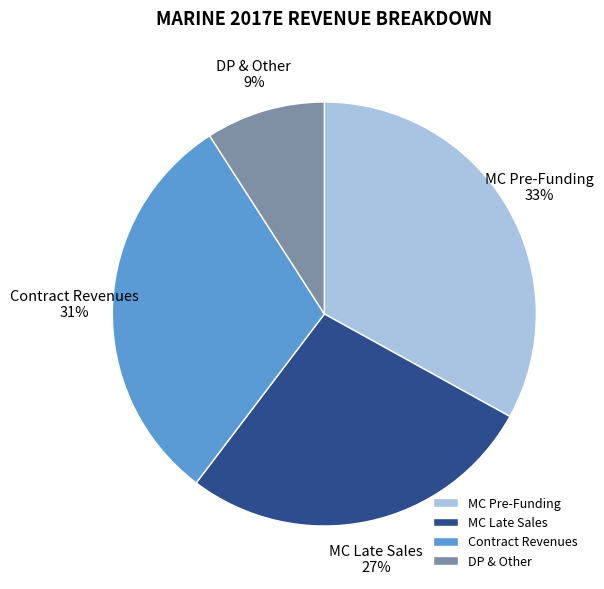

To the nearest percent, what is the difference between the MC Late Sales and DP & Other slice percentages?

18%